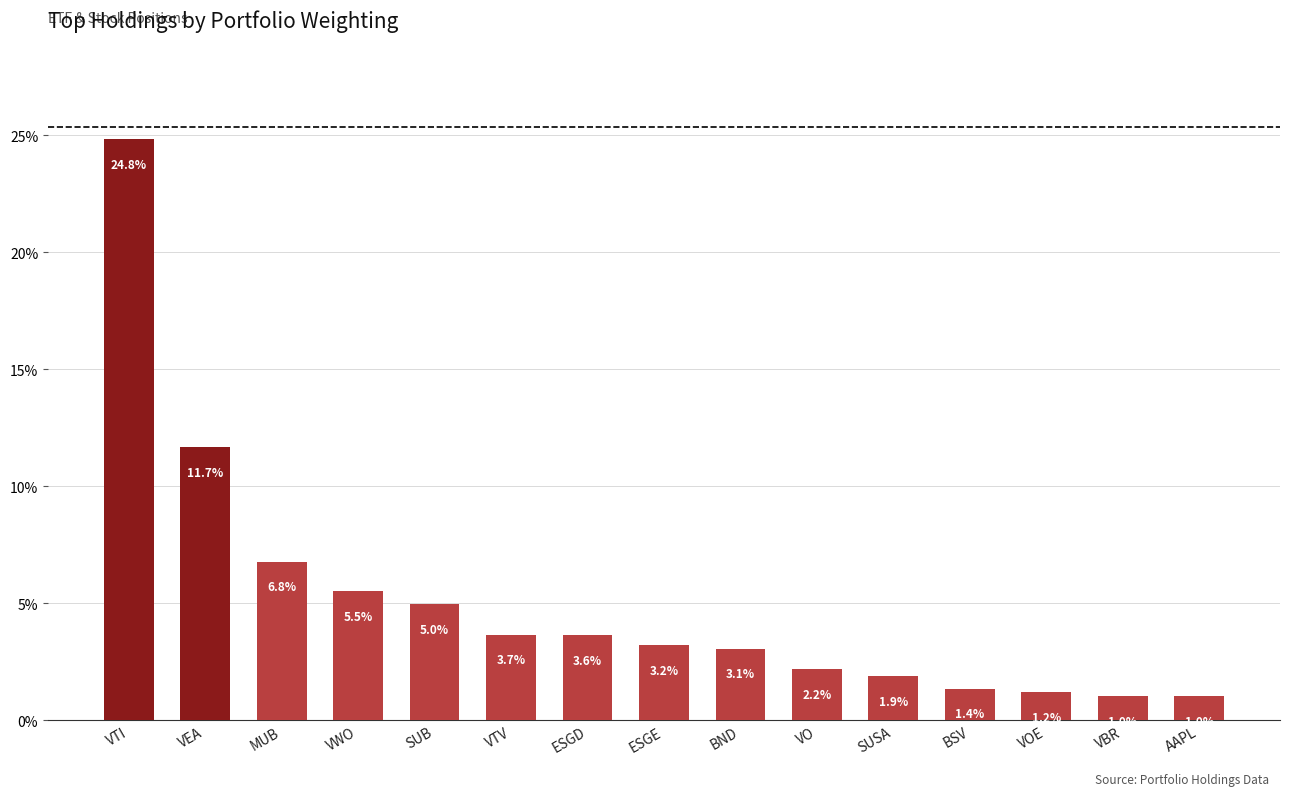

What is the ratio of the value at VTI to the value at VWO?

4.5